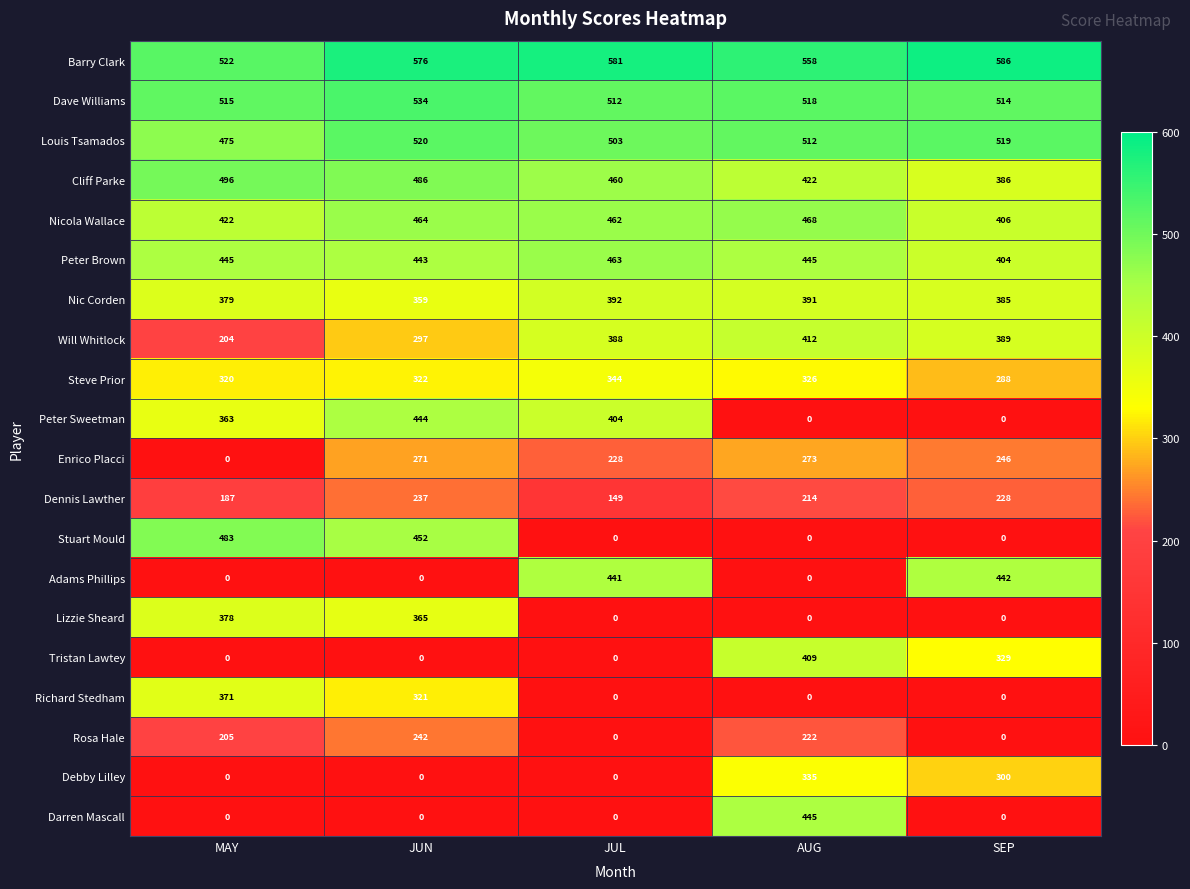

At which category does the chart reach its peak across all series?

SEP